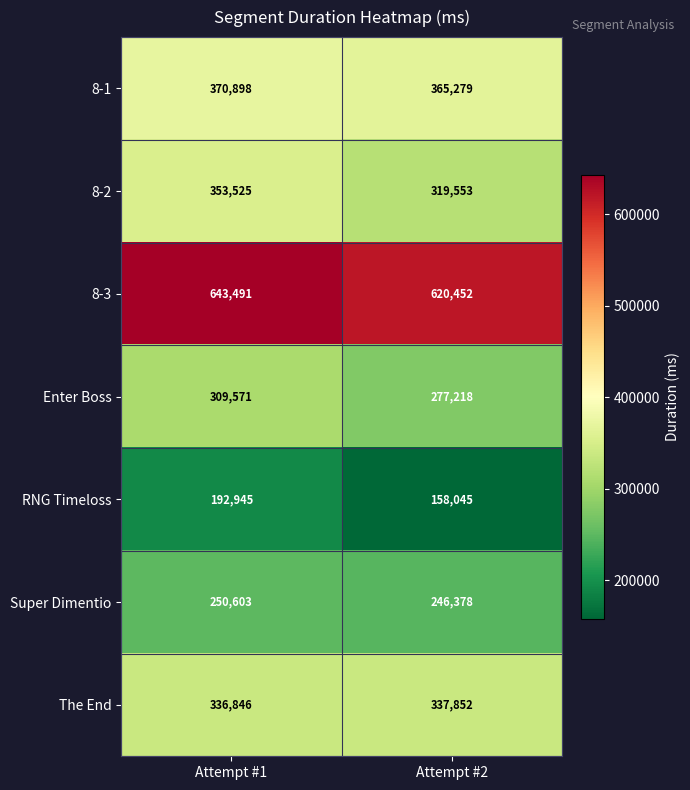

Reading left to right, what are all the values shown in this chart?

8-1: 370898	365279
8-2: 353525	319553
8-3: 643491	620452
Enter Boss: 309571	277218
RNG Timeloss: 192945	158045
Super Dimentio: 250603	246378
The End: 336846	337852